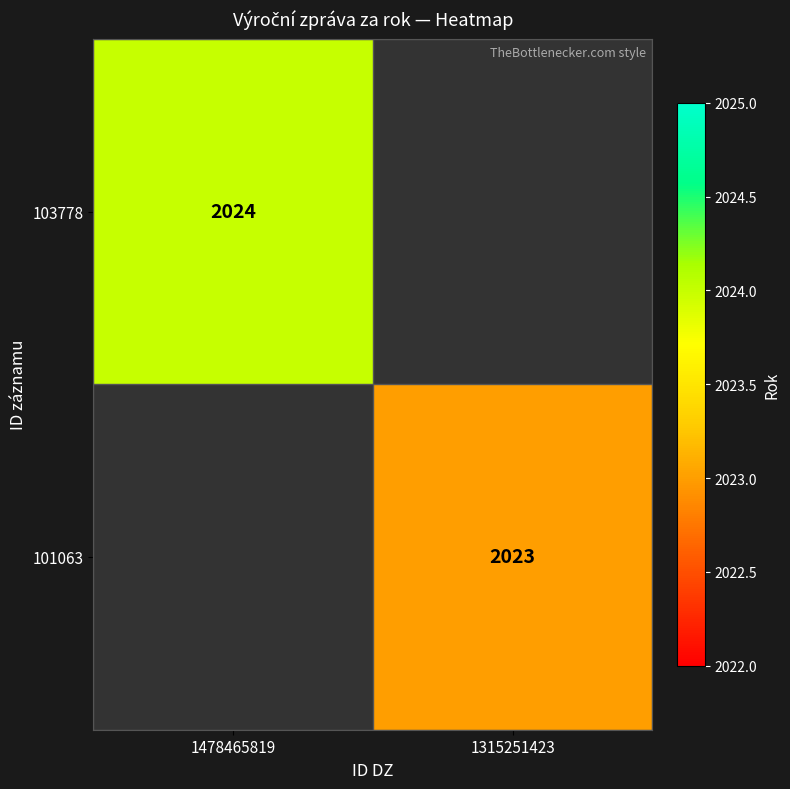

True or false: 101063 has a value of 866.3 at 1315251423.

False